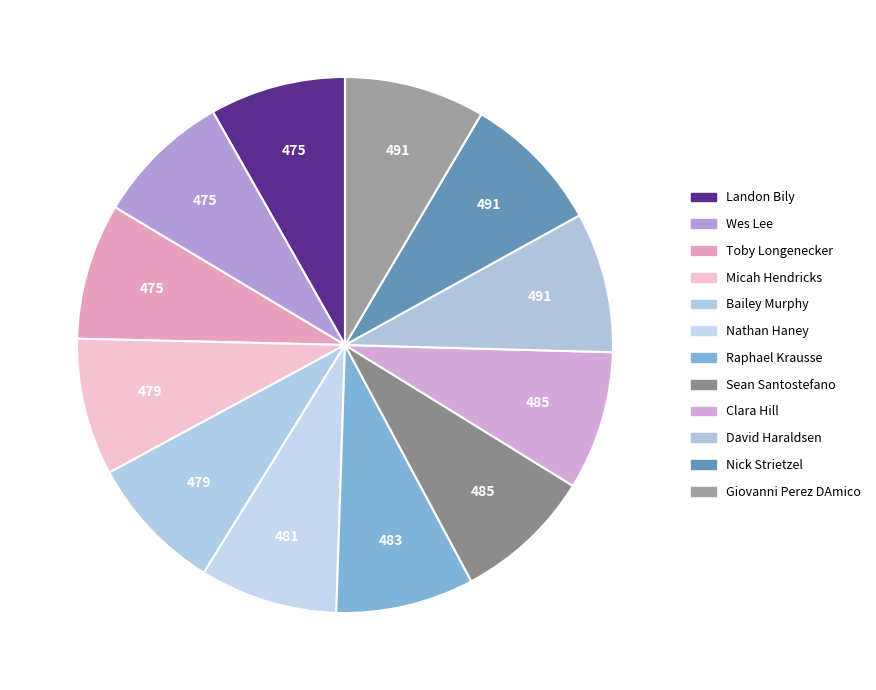

Do Clara Hill and Bailey Murphy together represent more than half of the pie?

No